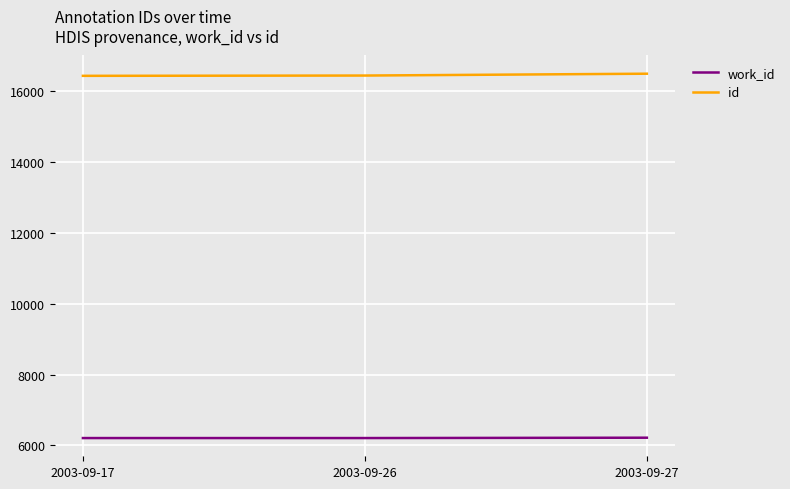

What is the difference between the highest and lowest values at 2003-09-26?

10233